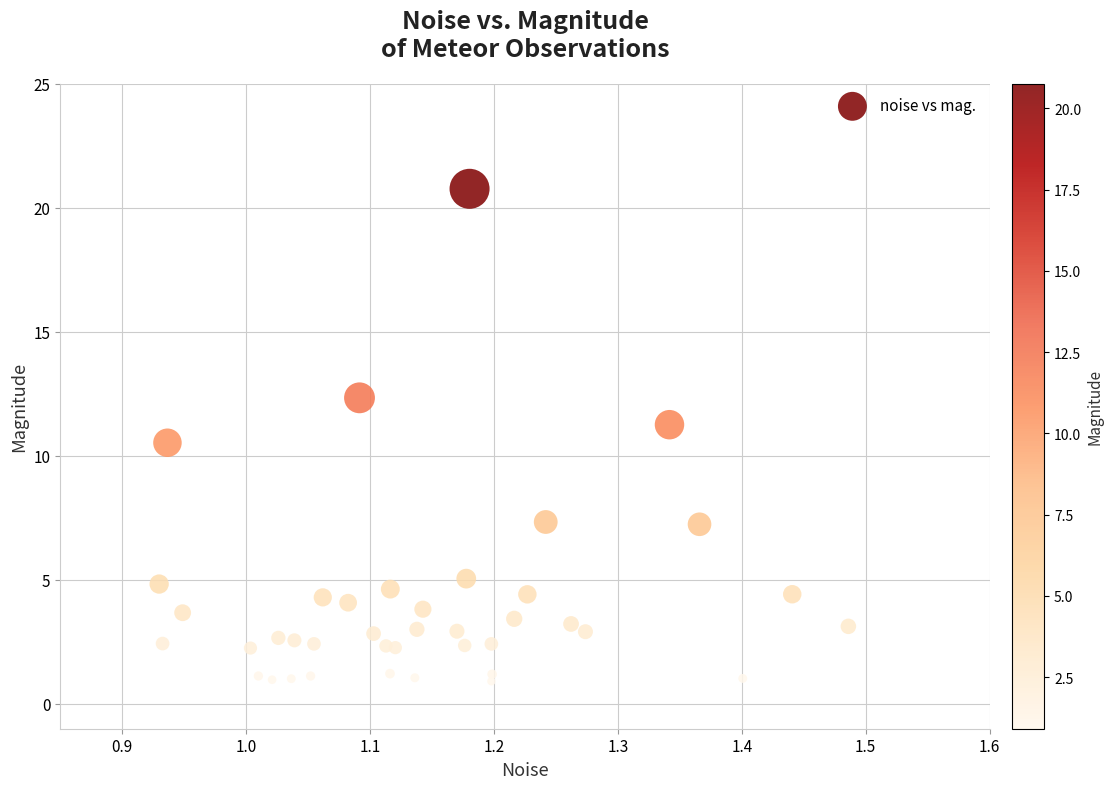

What is the range of X values (max minus min)?

0.6